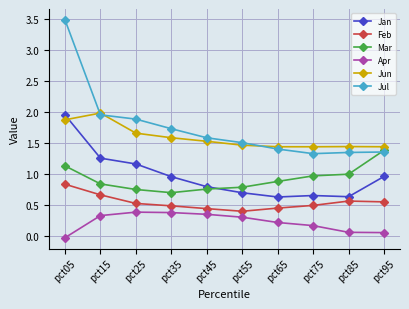

Which series has the largest total across all categories?

Jul